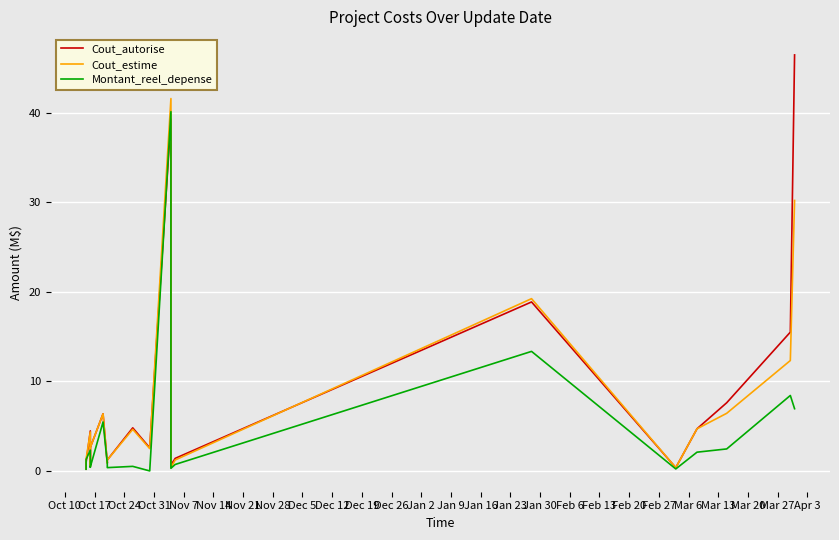

True or false: Cout_autorise has more than 0 interior local peaks.

True